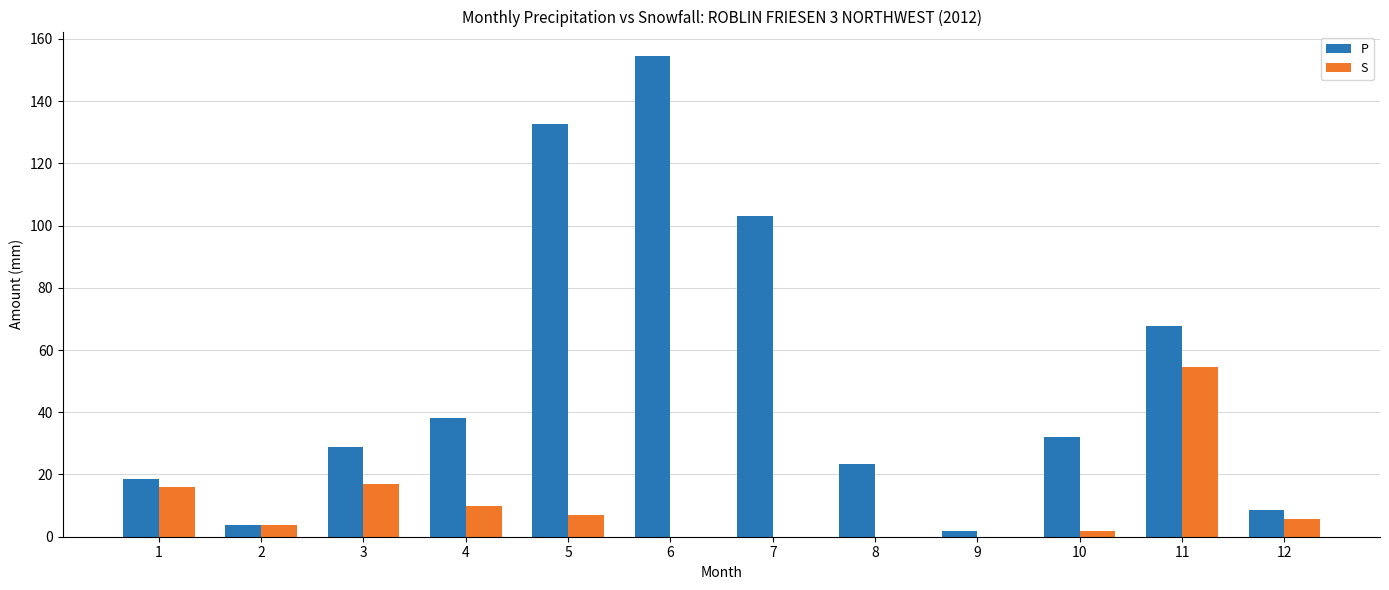

The value of S at 11 is 85.3. True or false?

False